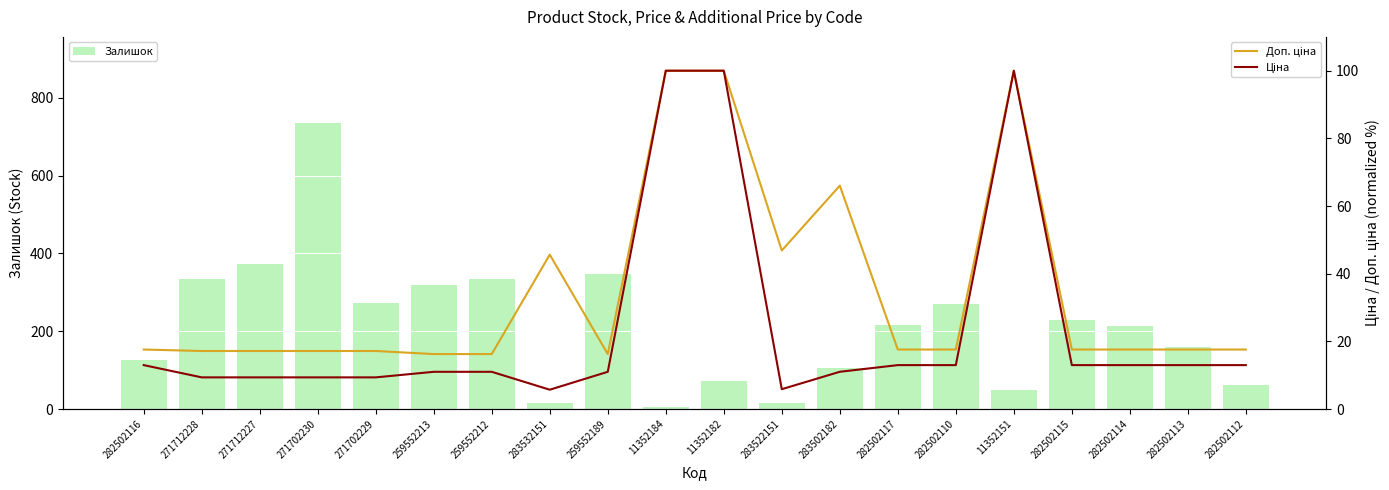

What is the difference between the second highest and second lowest values in the Залишок series?

359